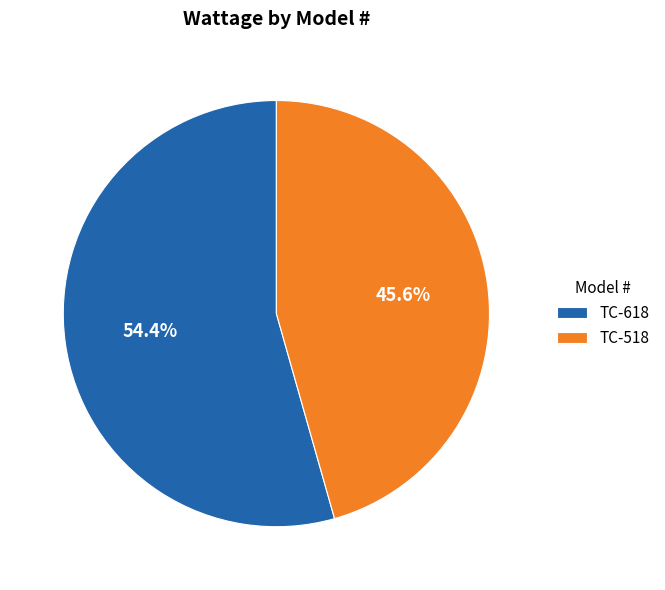

What is the total percentage of TC-518 and TC-618?

100.0%